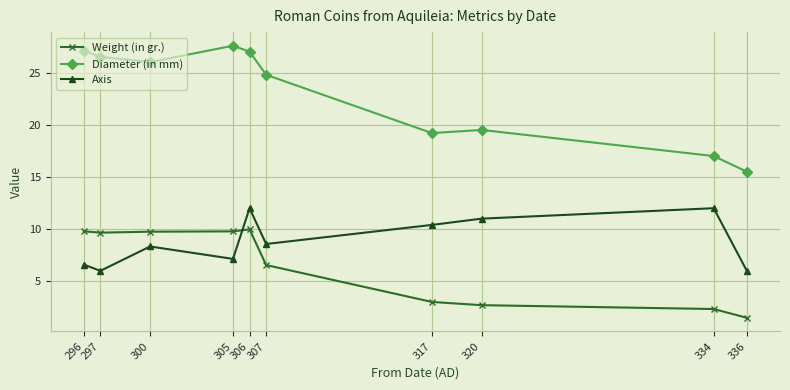

What is the difference between the highest and lowest values at 297?

20.5